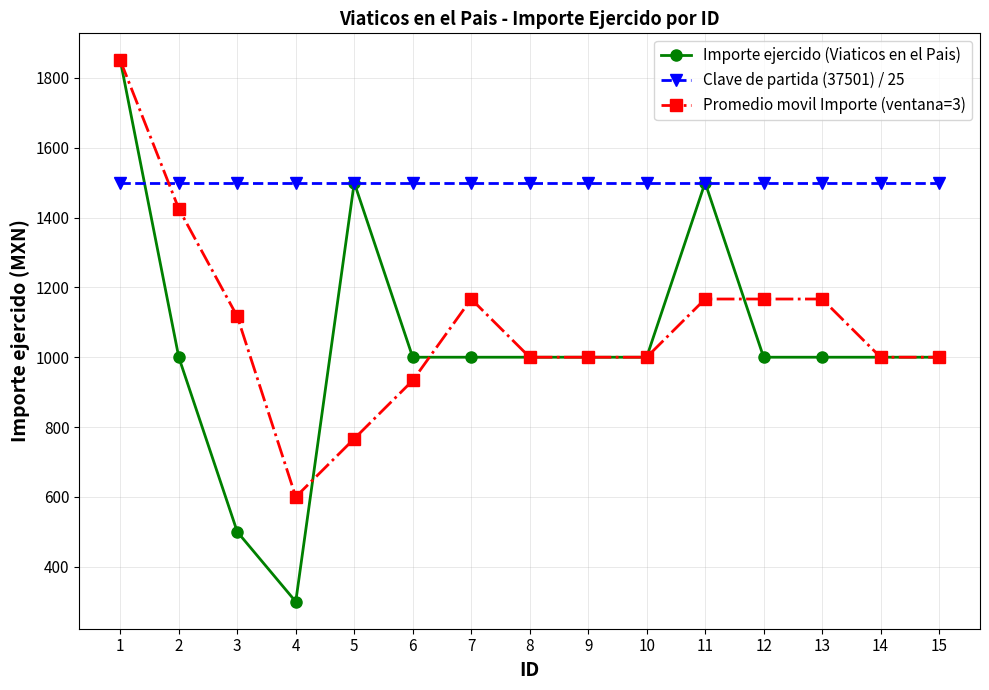

What is the value of the Clave de partida (37501) / 25 point at the 6th from the left?

1500.0